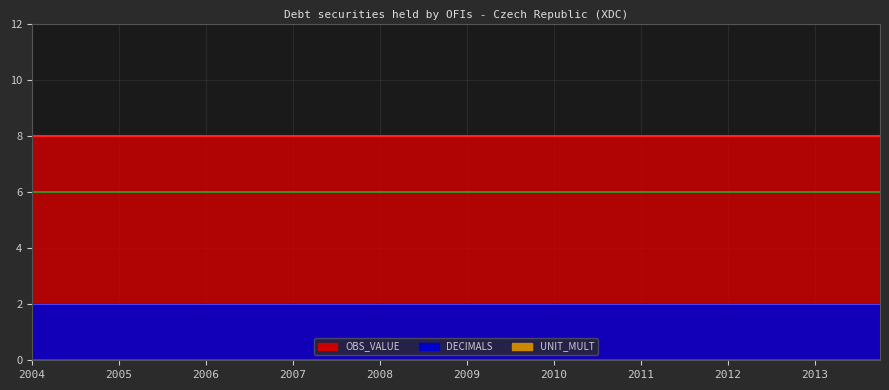

True or false: UNIT_MULT and DECIMALS intersect in this chart.

False